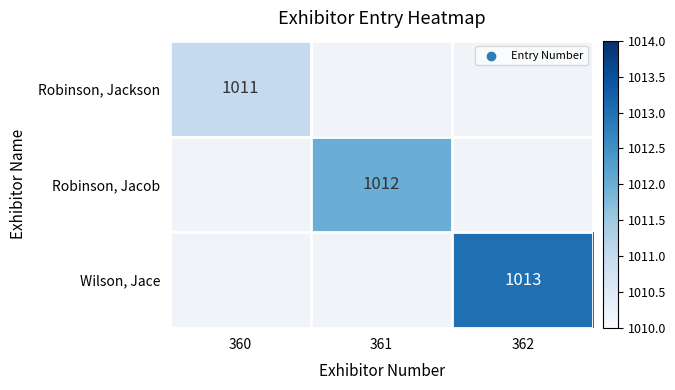

The value of Wilson, Jace at 362 is 1417. True or false?

False